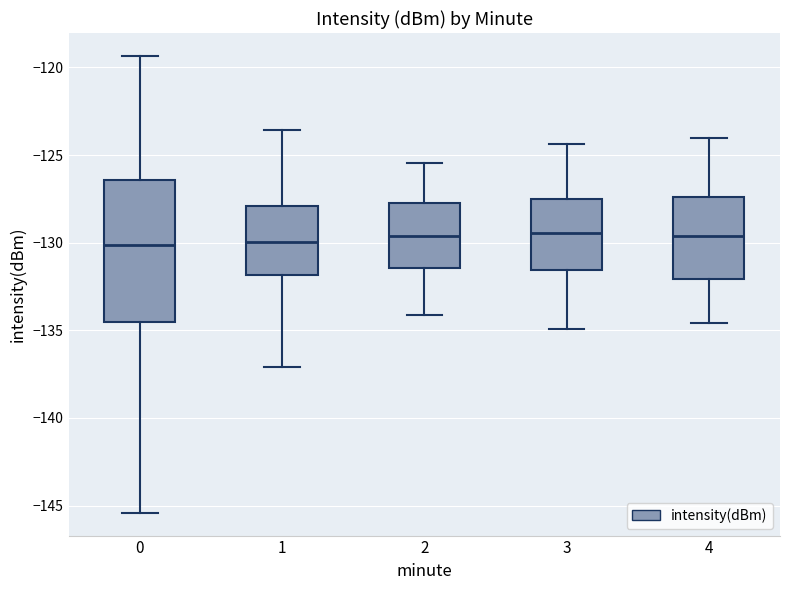

Where is the lower edge of the box at x = 4 on the y-axis? The values are not printed on the chart, so give them approximately, as read against the axis.

-132.0